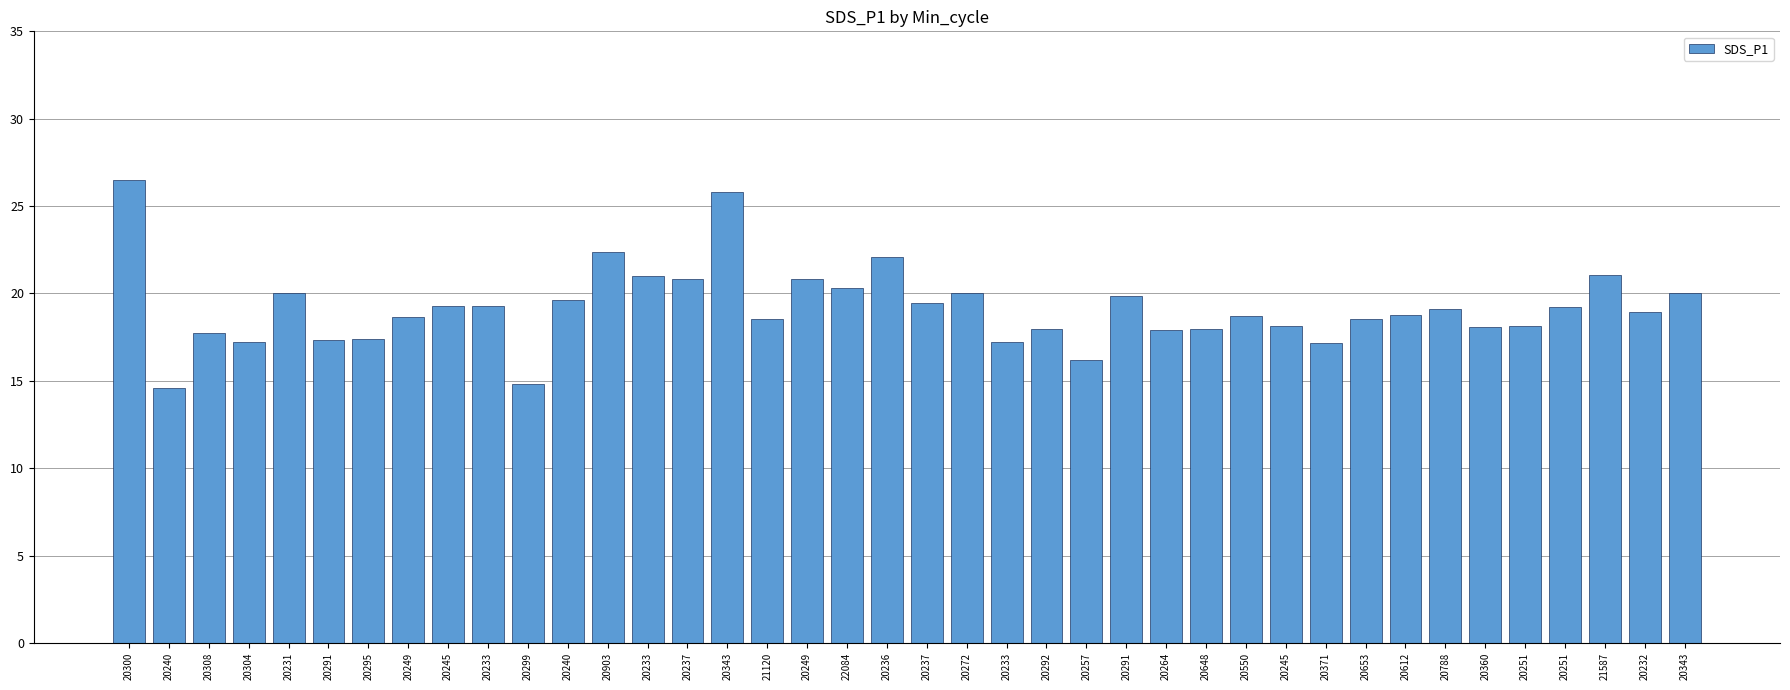

What is the value of the 27th bar from the left?

17.9